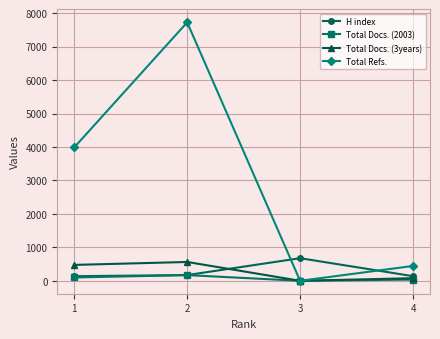

Does the chart display data point markers on the line(s)?

Yes